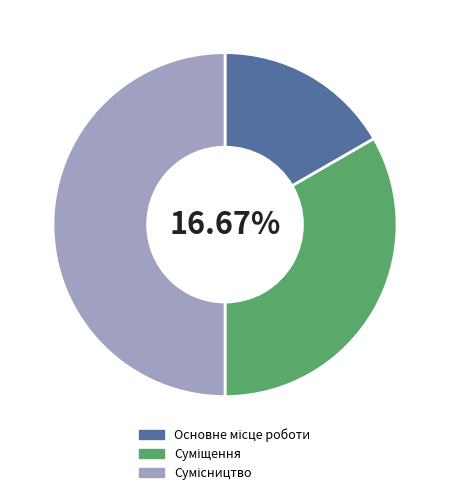

To the nearest percent, what is the combined percentage of Сумісництво and Суміщення?

83%